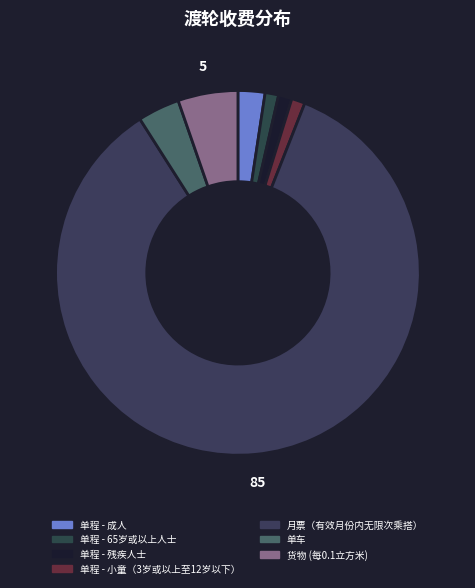

Rank the categories by value from highest to lowest.

月票（有效月份内无限次乘搭）, 货物 (每0.1立方米), 单车, 单程 - 成人, 单程 - 65岁或以上人士, 单程 - 残疾人士, 单程 - 小童（3岁或以上至12岁以下）